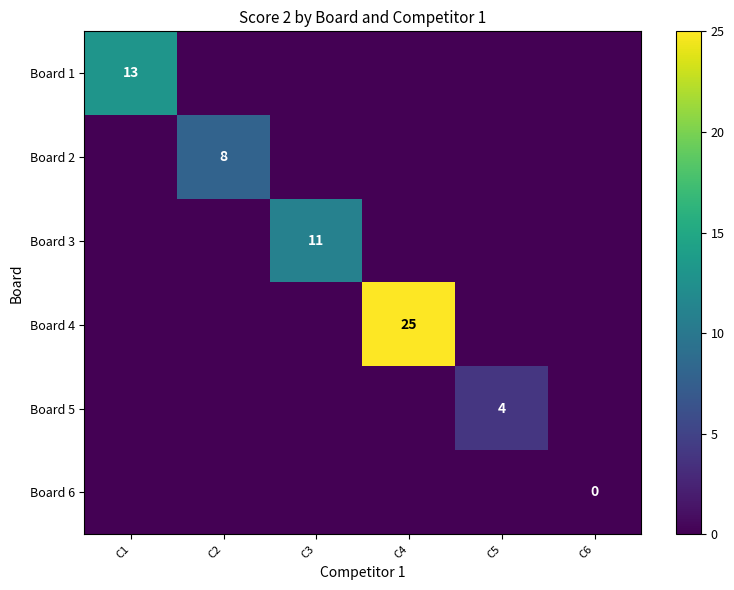

The Board 2 series shows 8 at C2. True or false?

True